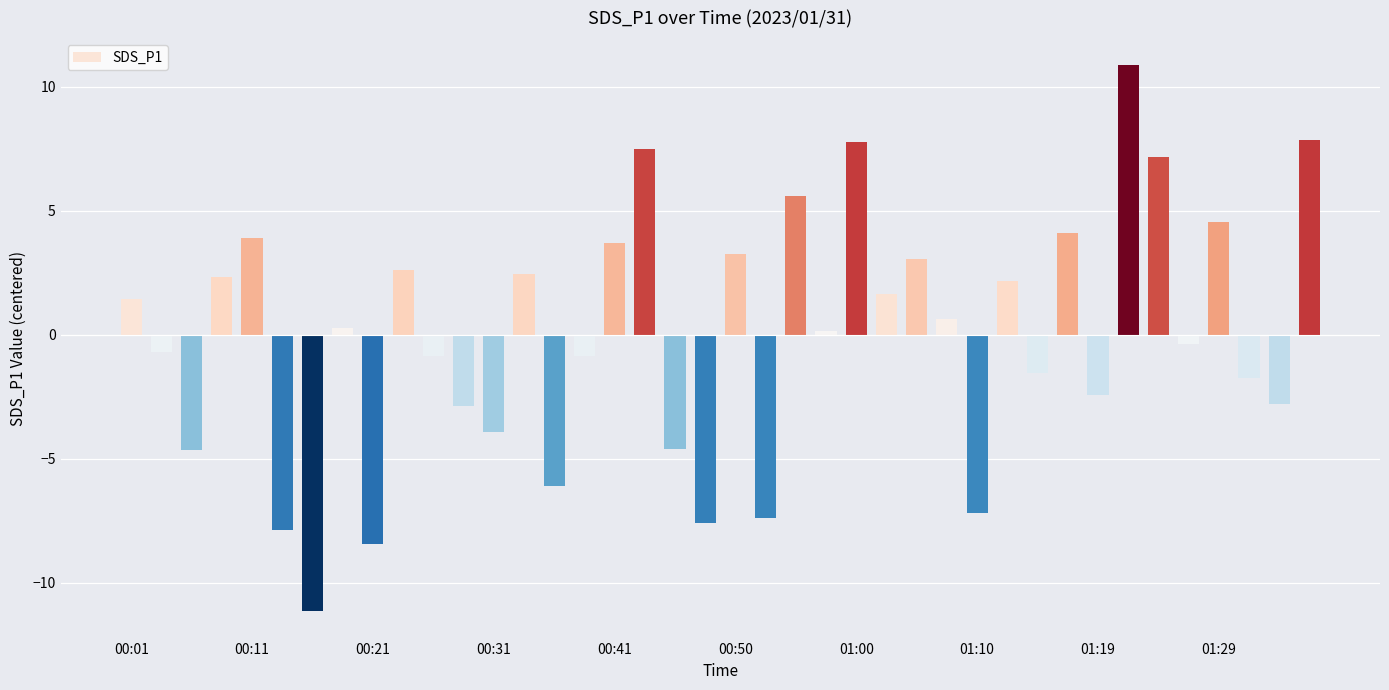

Rank the categories by value from lowest to highest.

00:16, 00:21, 00:13, 00:48, 00:53, 01:10, 00:36, 00:06, 00:45, 00:31, 00:28, 01:34, 01:19, 01:32, 01:15, 00:26, 00:38, 00:04, 01:27, 00:58, 00:18, 01:07, 00:01, 01:02, 01:12, 00:08, 00:33, 00:23, 01:05, 00:50, 00:41, 00:11, 01:17, 01:29, 00:55, 01:24, 00:43, 01:00, 01:36, 01:22